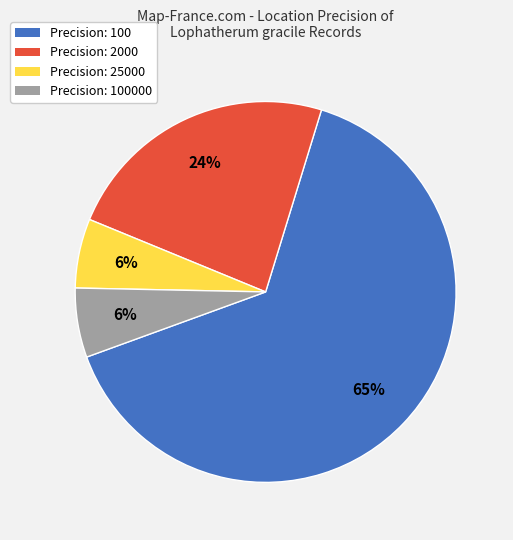

To the nearest percent, what percentage of the pie is Precision: 25000?

6%